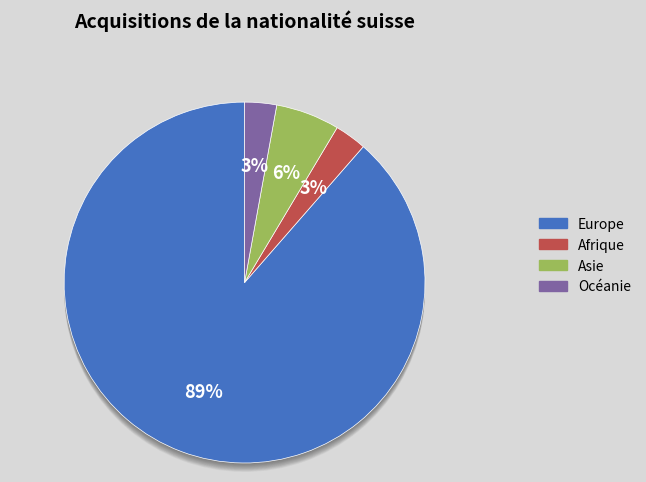

Between Amérique and Asie, which is larger?

Asie